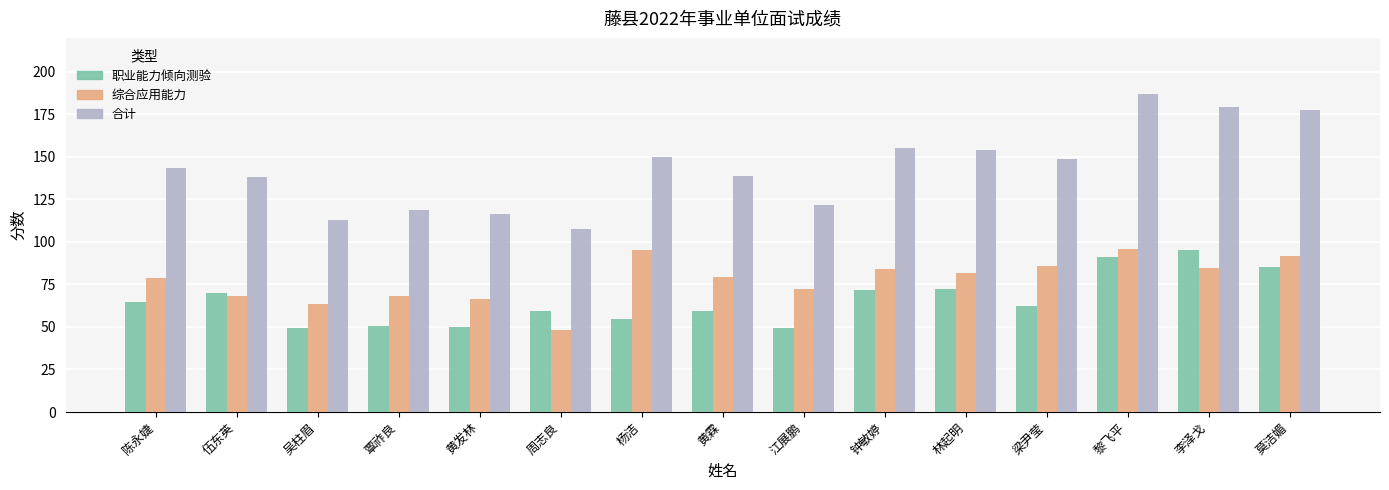

Is the value of 合计 at 杨洁 greater than the value of 职业能力倾向测验 at 杨洁?

Yes